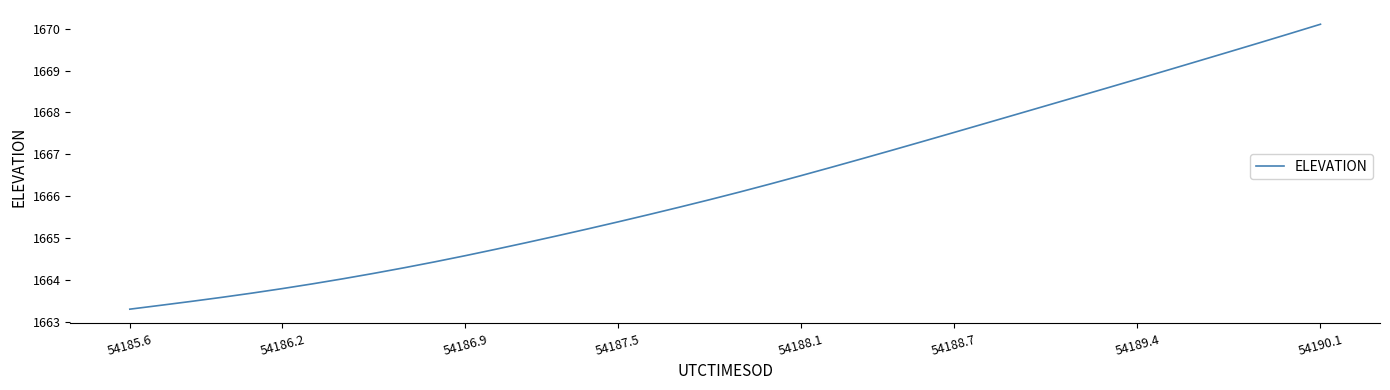

What is the minimum value shown in the chart?

1663.3